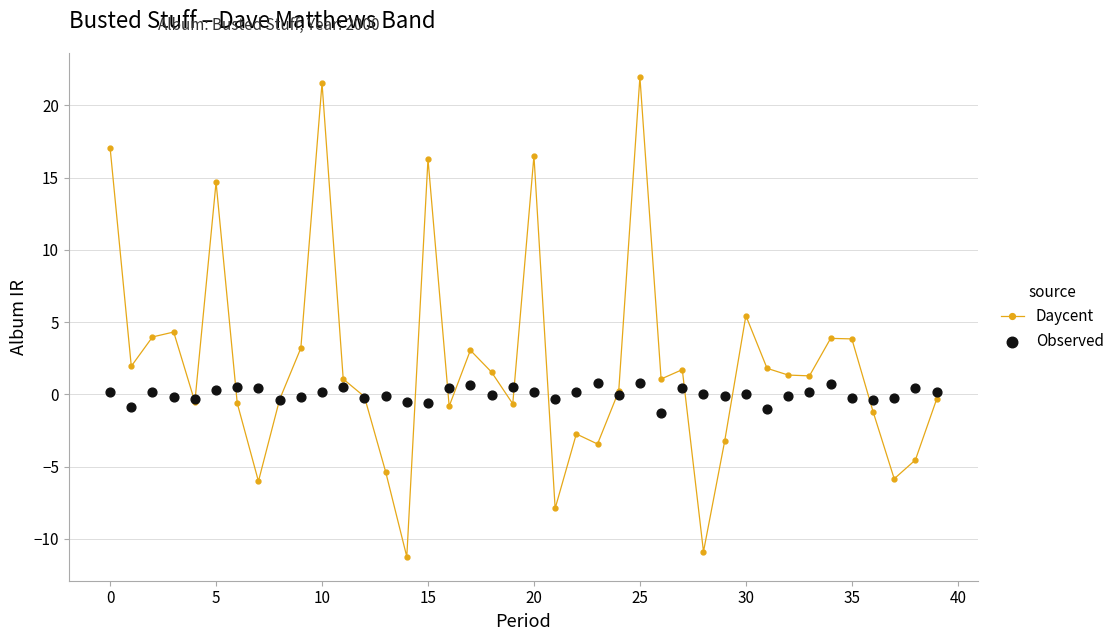

What are all the series names shown in the legend?

Daycent, Observed